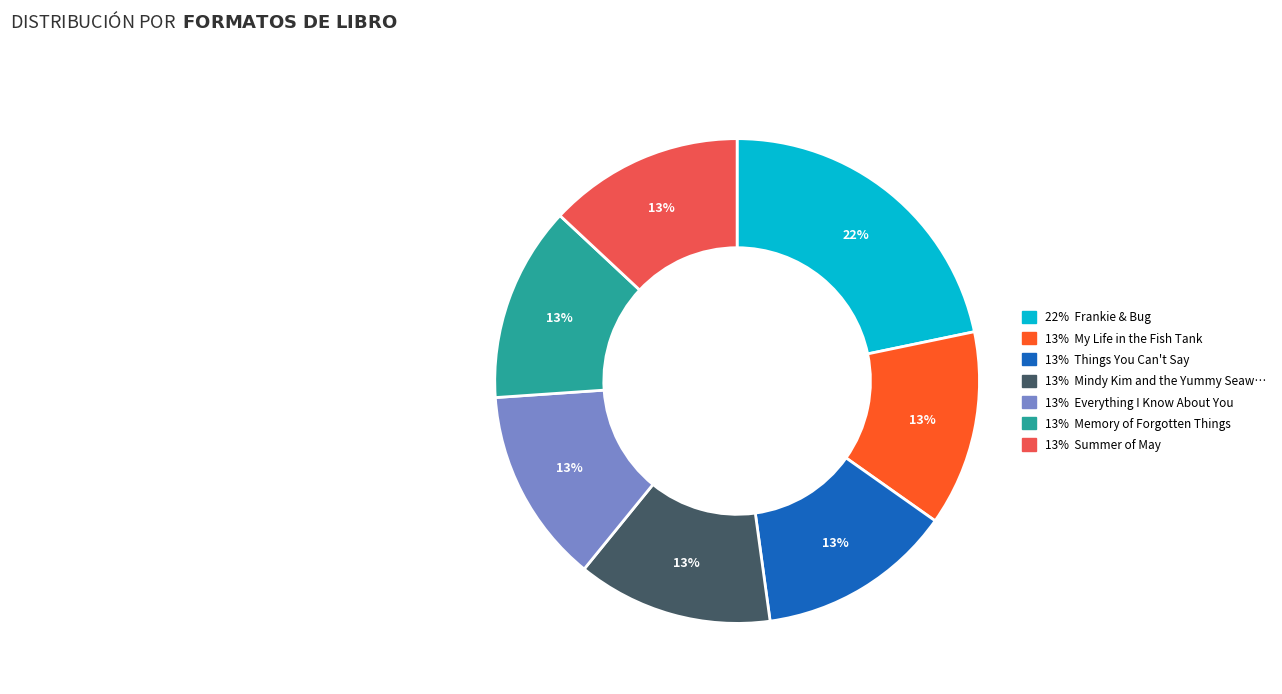

How many slices are in this pie chart?

7